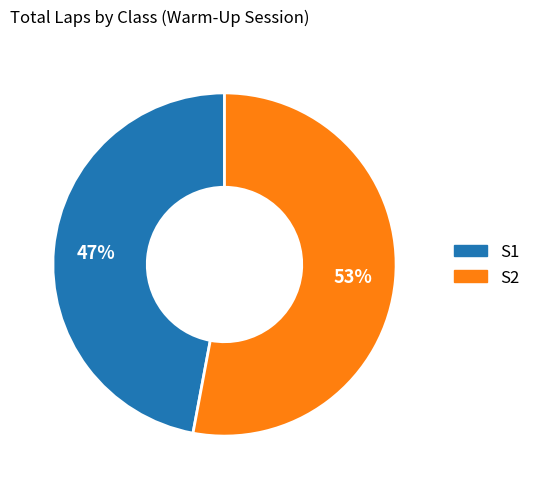

Is there a majority slice in this chart?

Yes